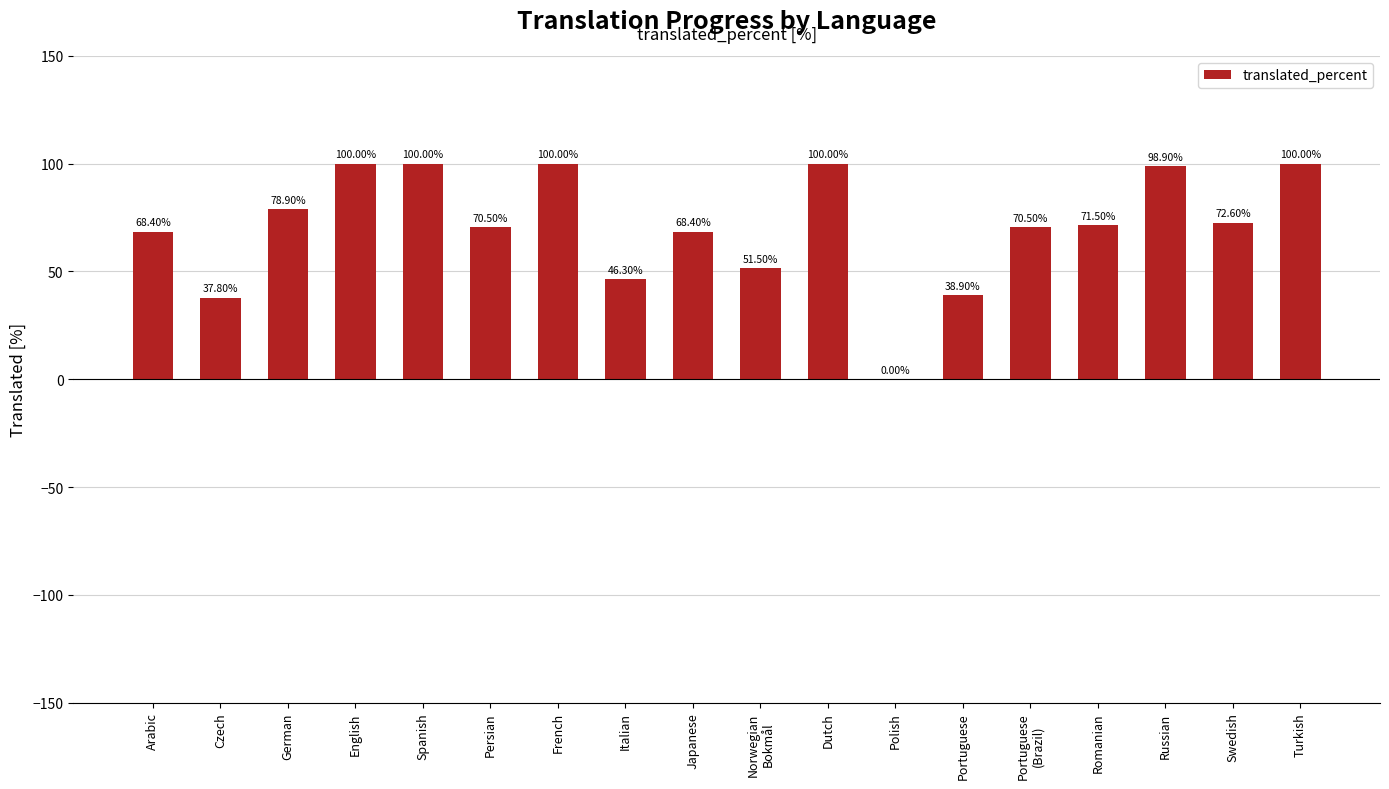

What is the greatest value displayed?

100.0